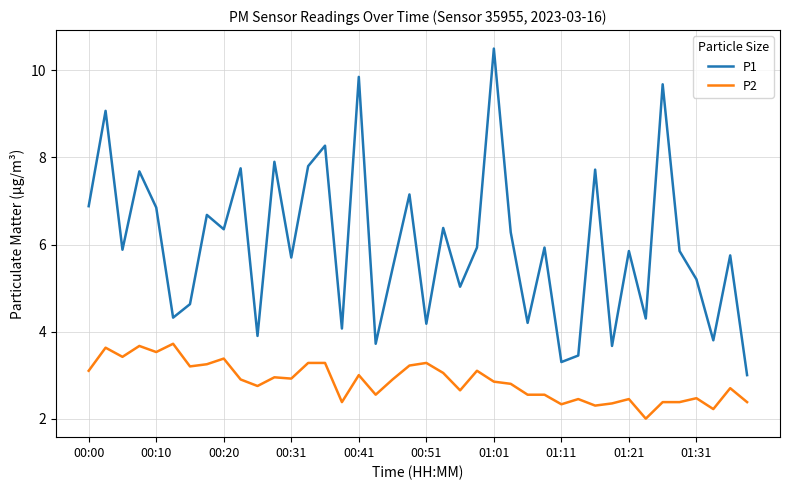

Which series has the widest spread of values?

P1